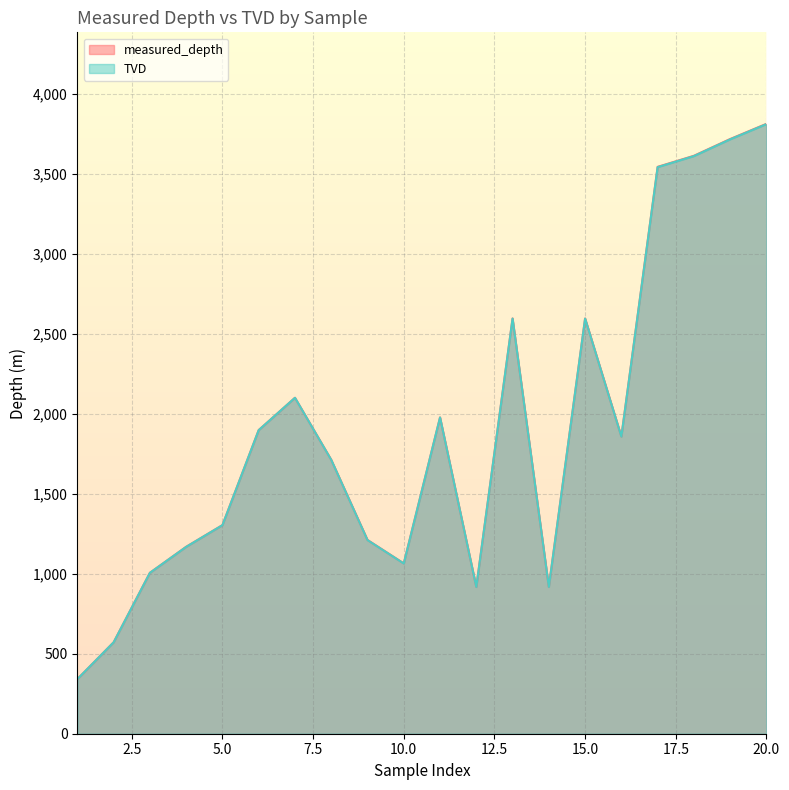

What is the difference between the TVD values at 4 and 8?

544.2